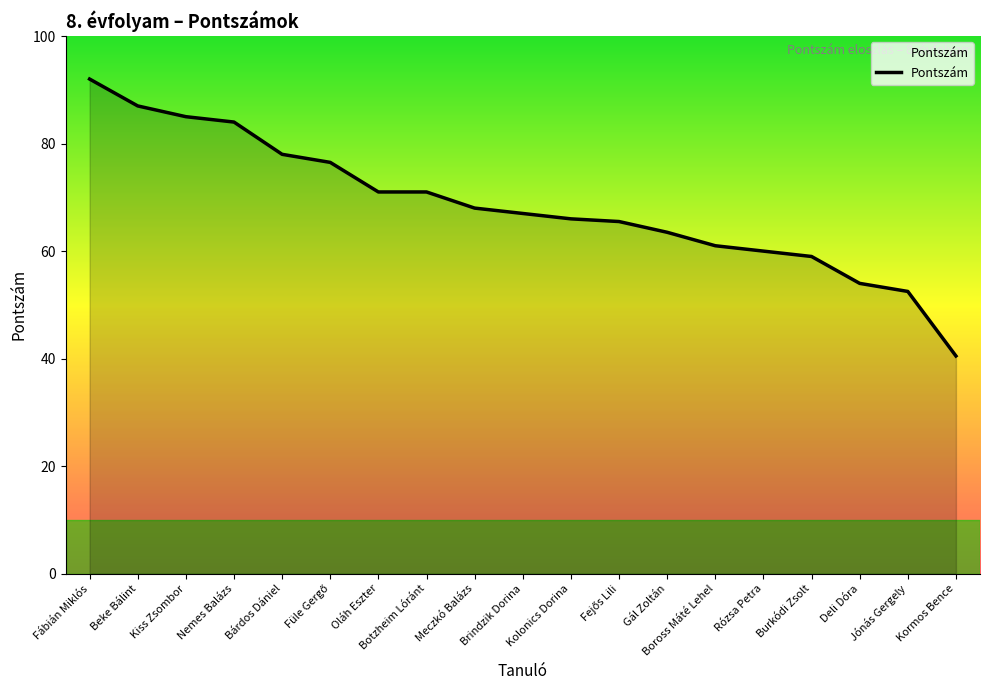

Which label corresponds to the smallest value in the chart?

Kormos Bence